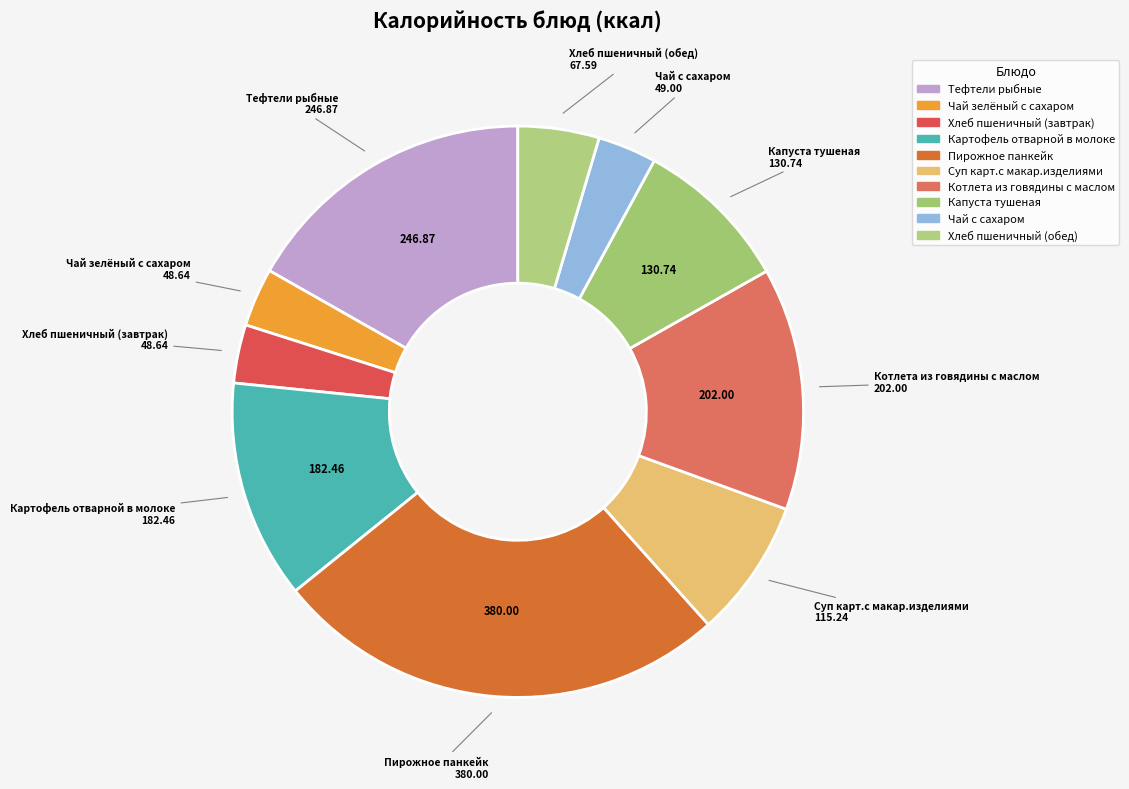

How many segments does this pie chart have?

10